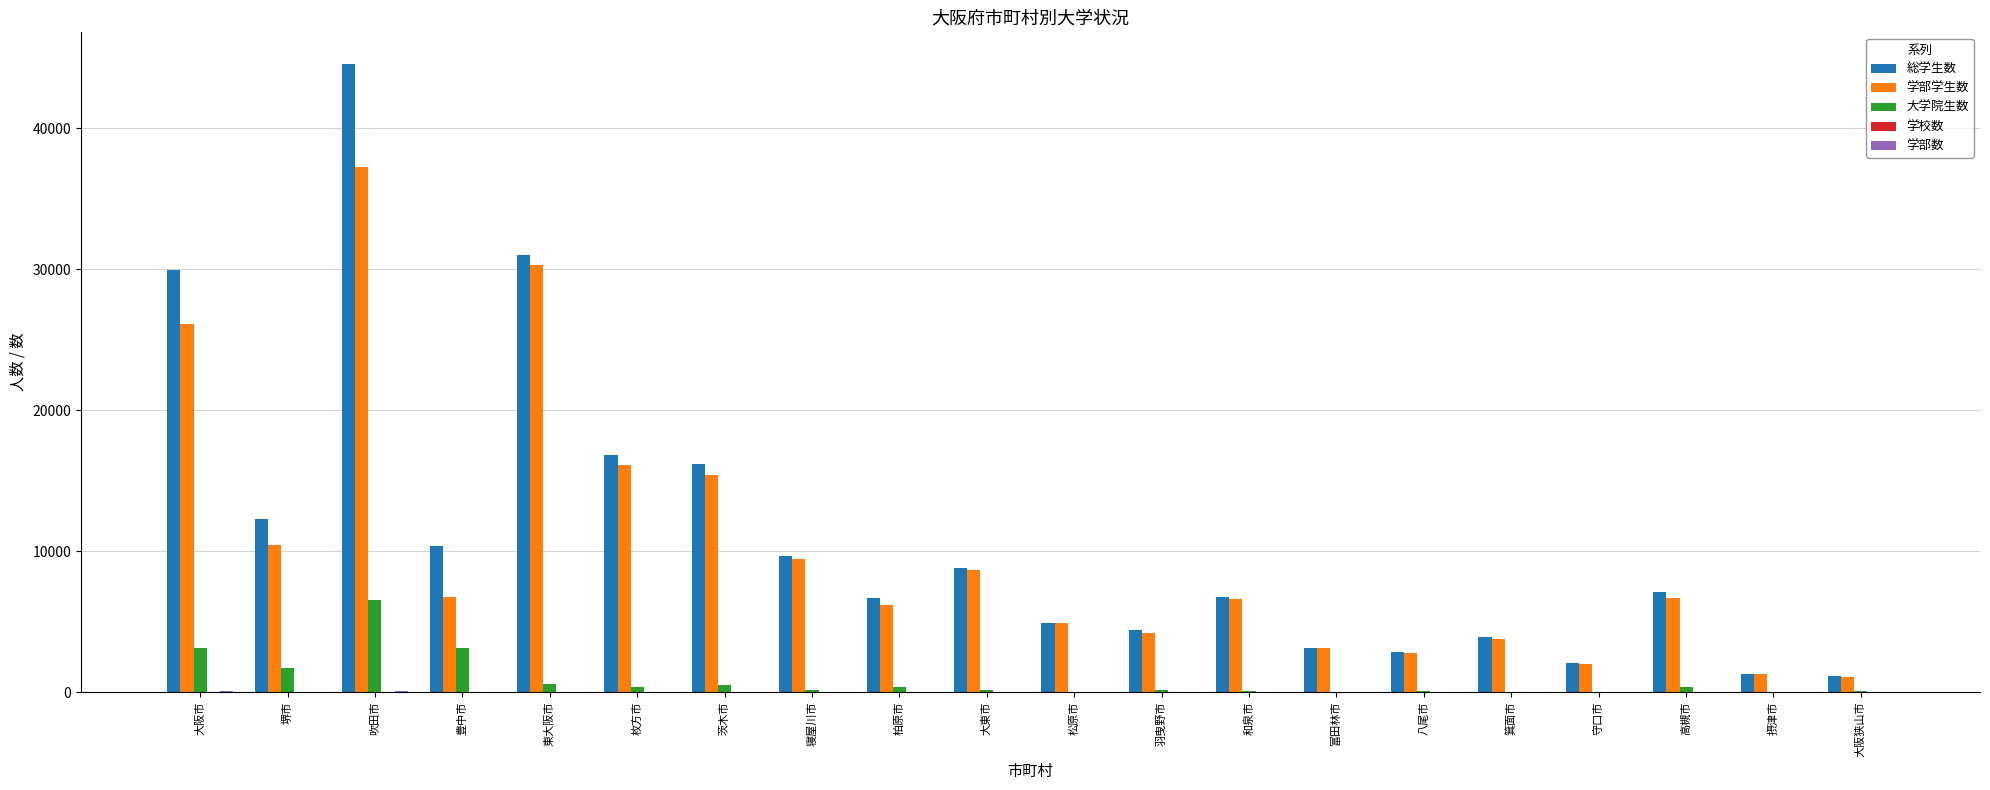

Which category has the highest value in the 大学院生数 series?

吹田市